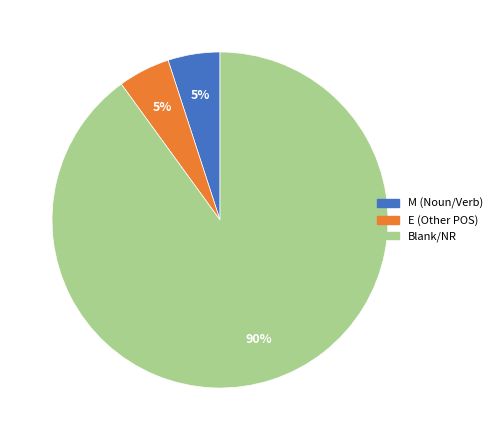

To the nearest percent, what is the difference between the largest and smallest slice percentages?

85%